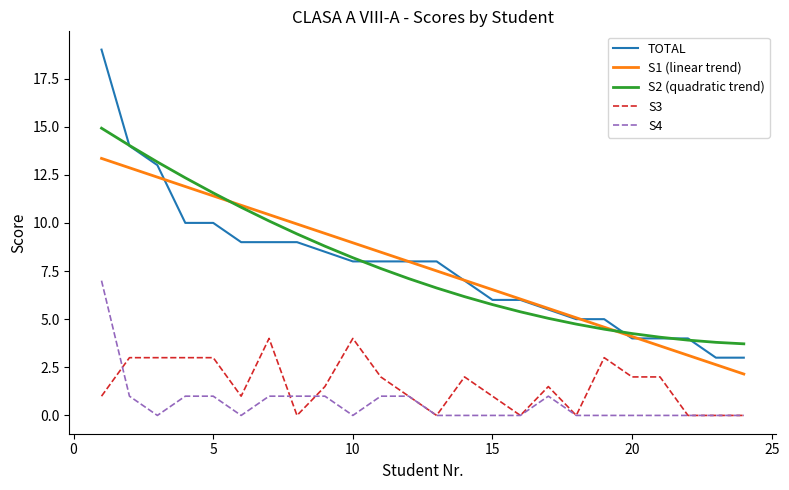

Does the chart display data point markers on the line(s)?

No